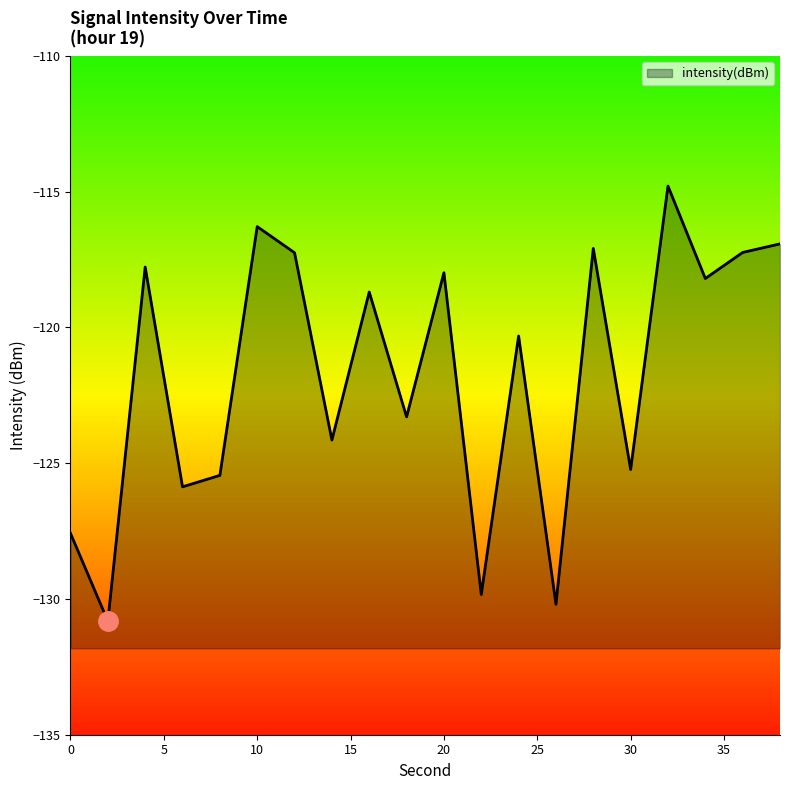

Where is the first local maximum?

4